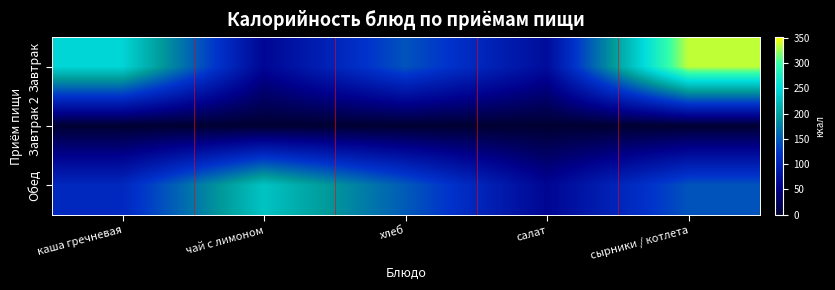

What is the difference between the highest and lowest values at каша гречневая?

246.2